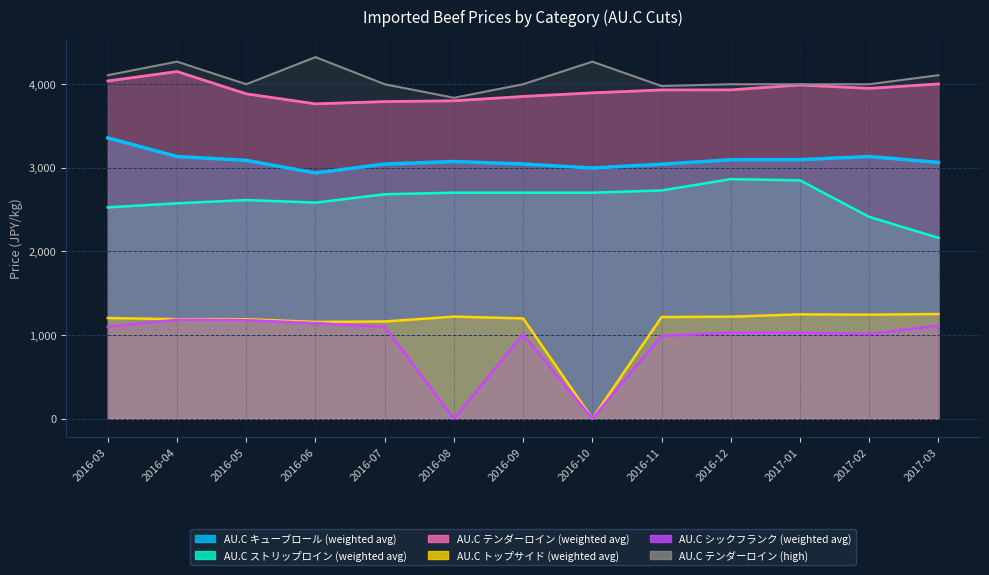

True or false: AU.C テンダーロイン (high) and AU.C ストリップロイン (weighted avg) cross at least once.

False